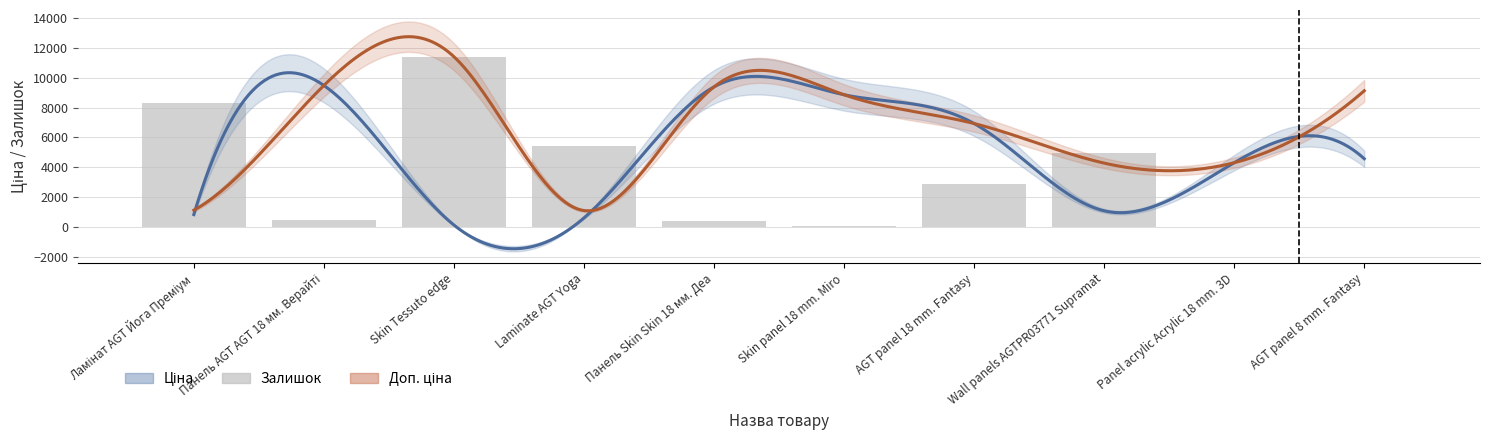

Which has a higher value, Залишок or Ціна?

Ціна